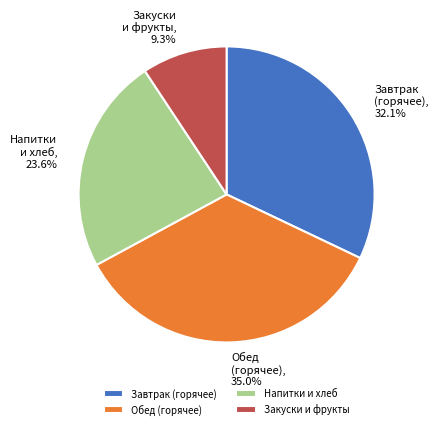

Approximately how many times larger is the value at Закуски и фрукты compared to Завтрак (горячее)?

0.3